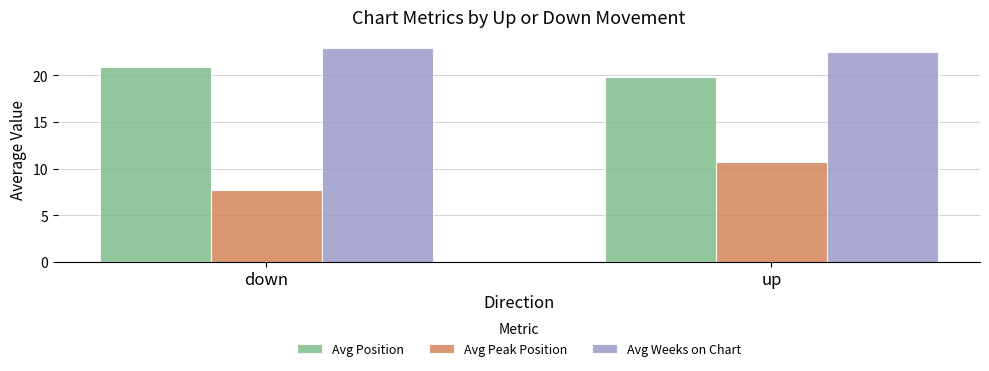

What is the difference between the Avg Weeks on Chart values at down and up?

0.4